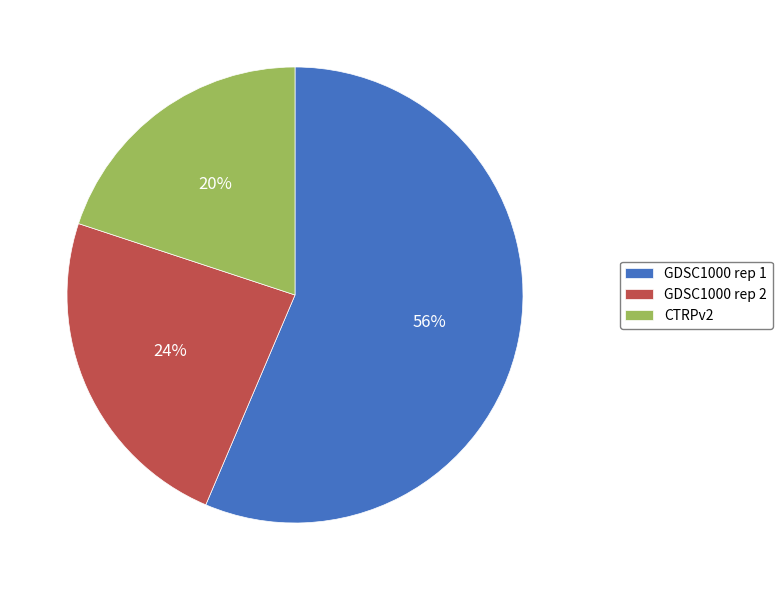

What percentage is the GDSC1000 rep 2 slice, to the nearest percent?

24%